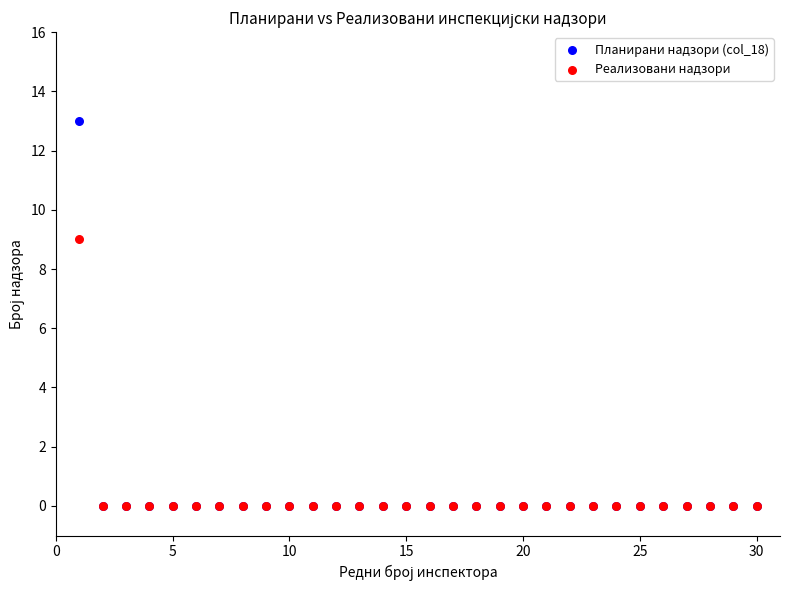

Across all series, what Y value is closest to 6?

9